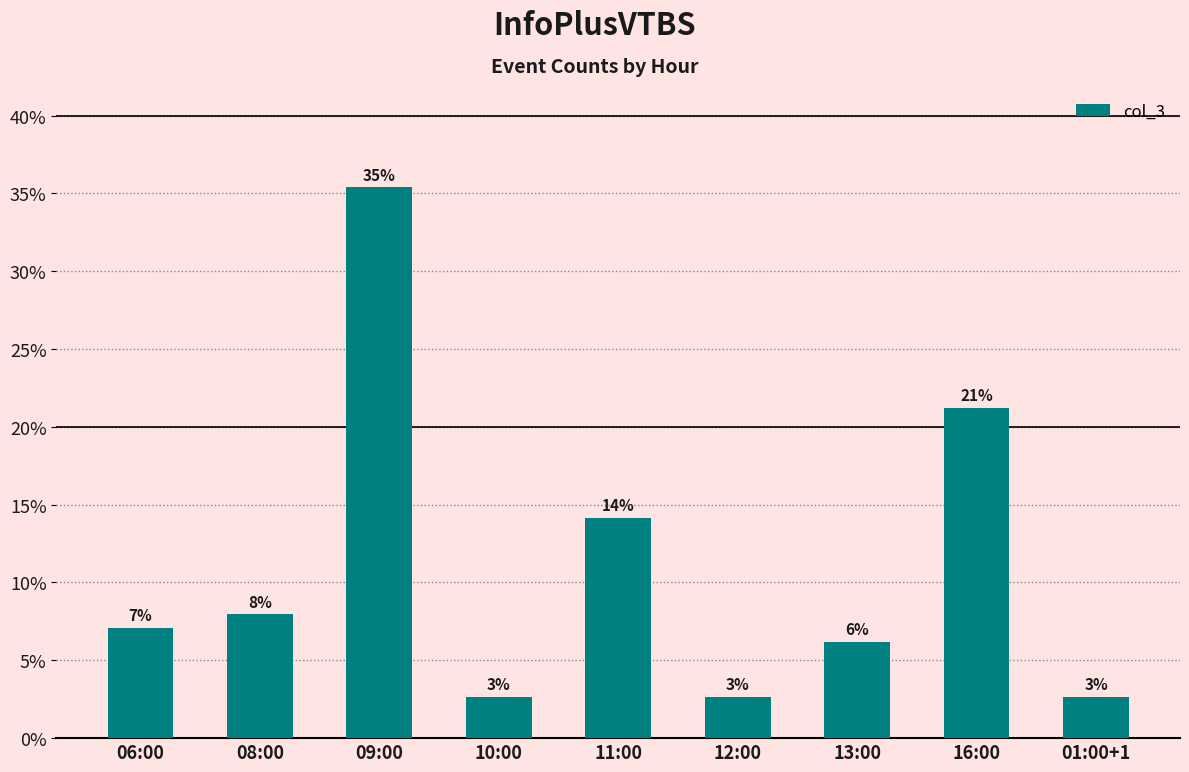

Where is the data nearest to the value 19?

16:00